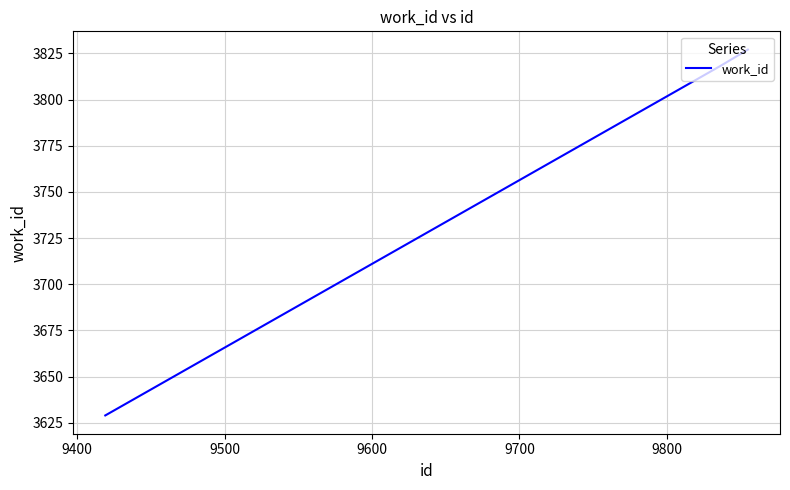

What is the average value?

3758